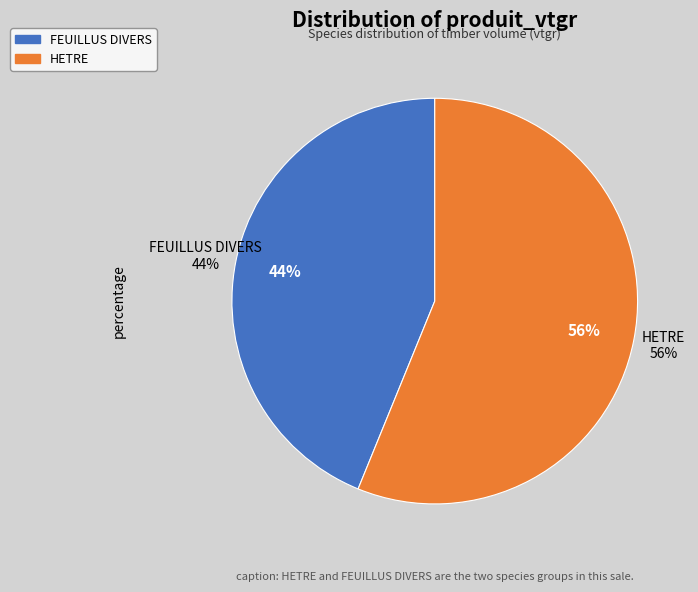

Approximately how many times larger is the value at HETRE compared to FEUILLUS DIVERS?

1.3